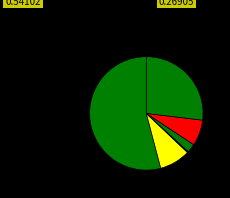

What is the smallest slice in the pie chart?

财政对工伤保险基金的补助